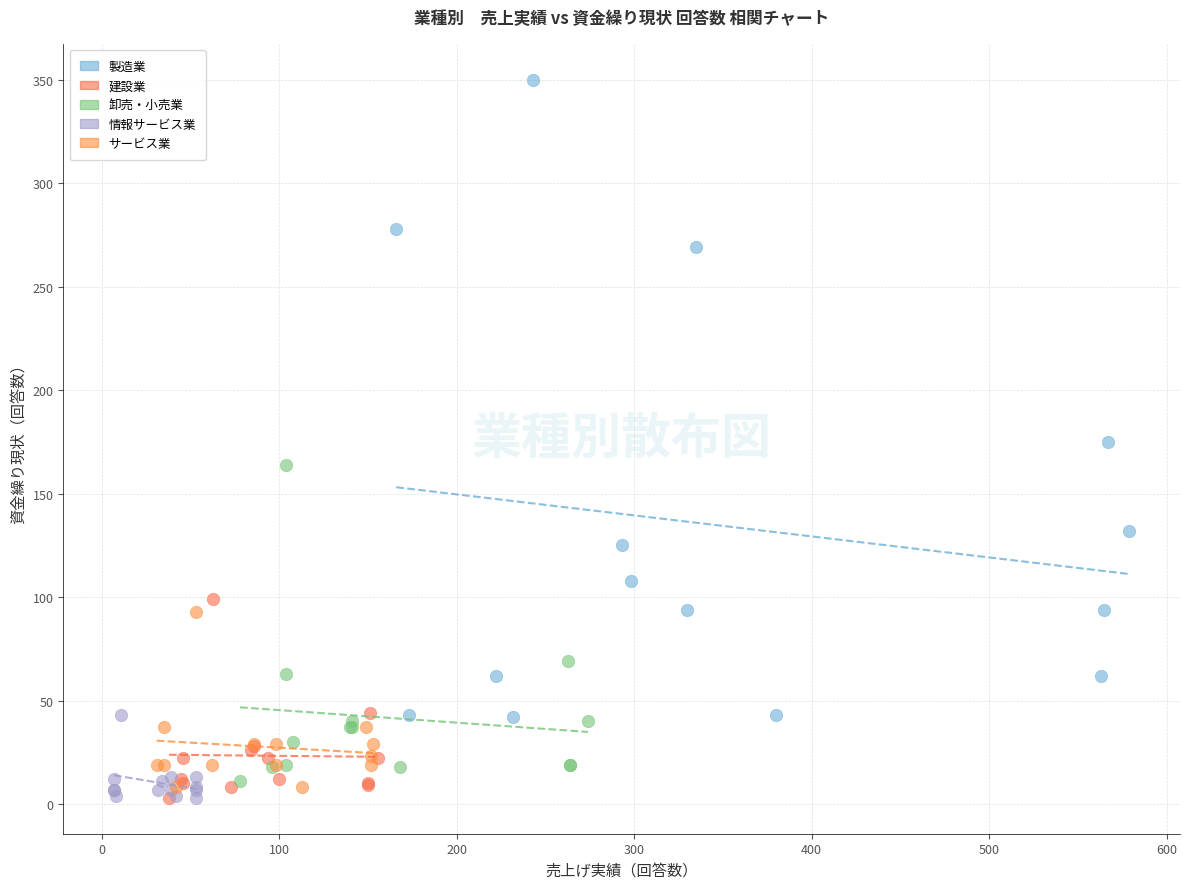

Which series has the widest spread of Y values?

製造業